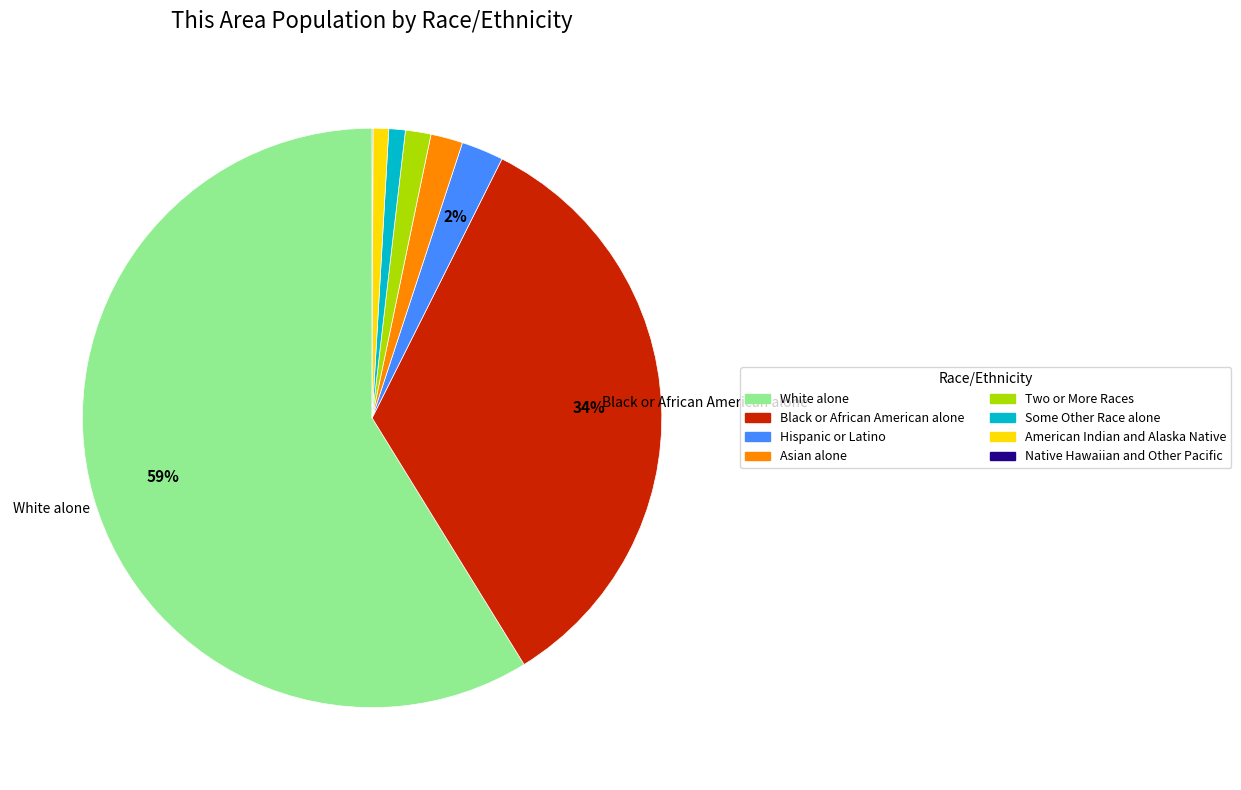

Combined, do Black or African American alone and American Indian and Alaska Native account for over 50%?

No